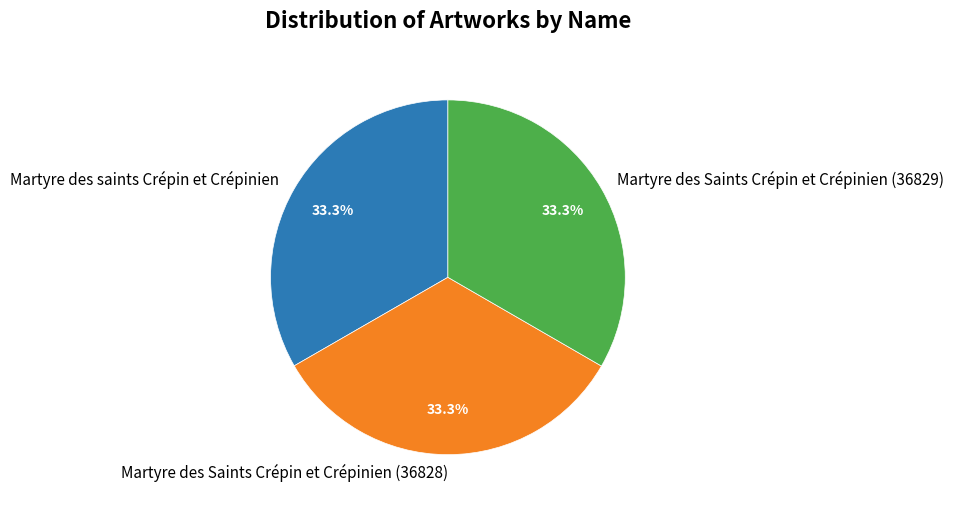

Count the number of slices in the pie.

3